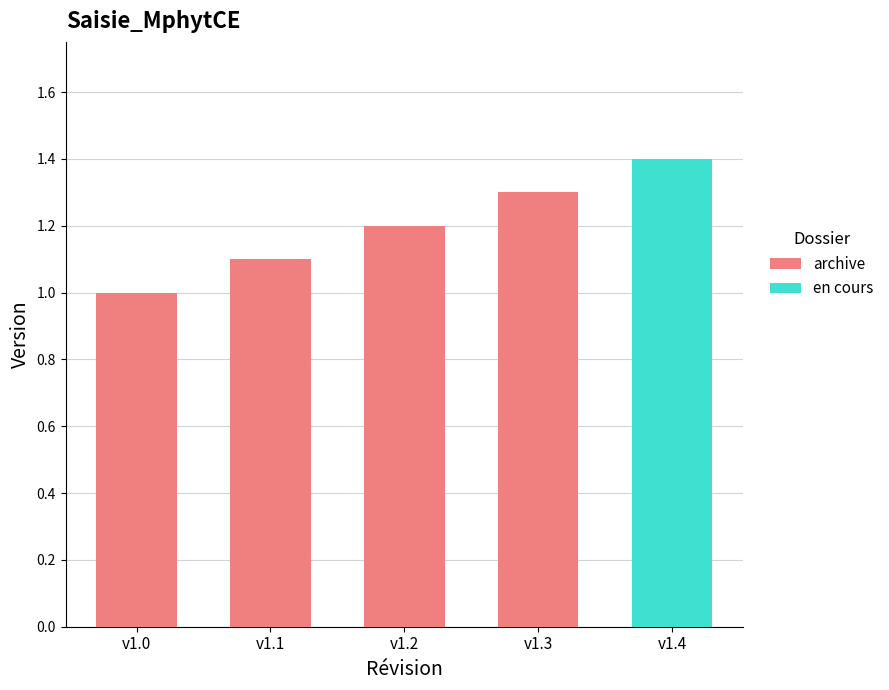

Count the values in the range 1 to 2.

5